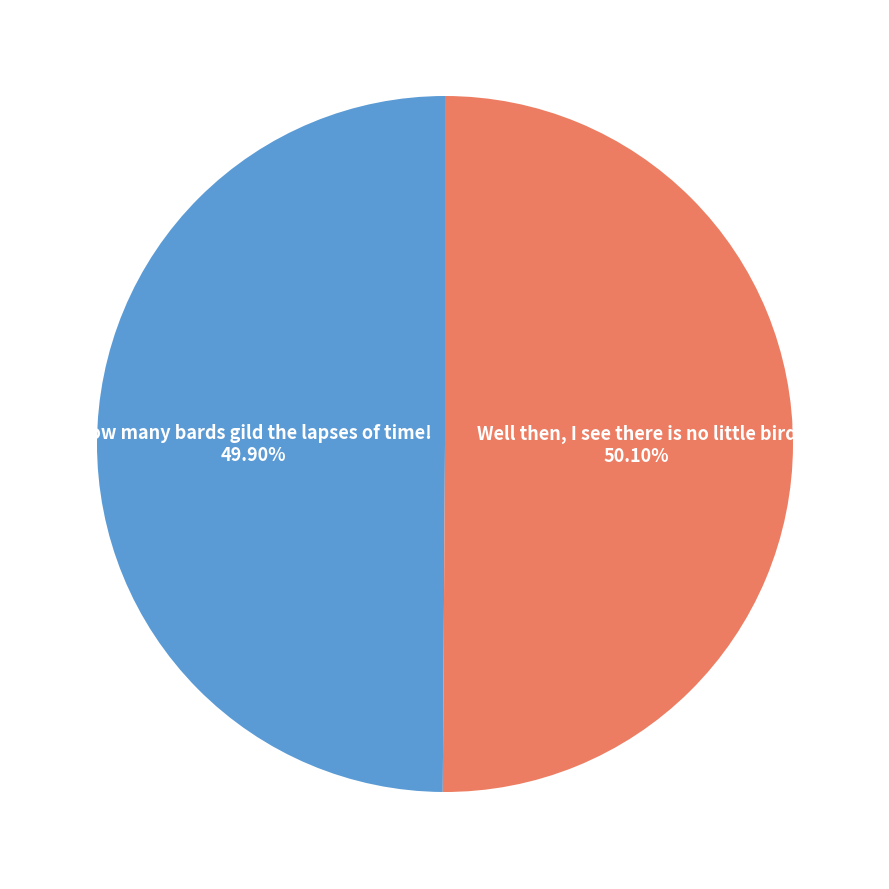

Is there a majority slice in this chart?

Yes